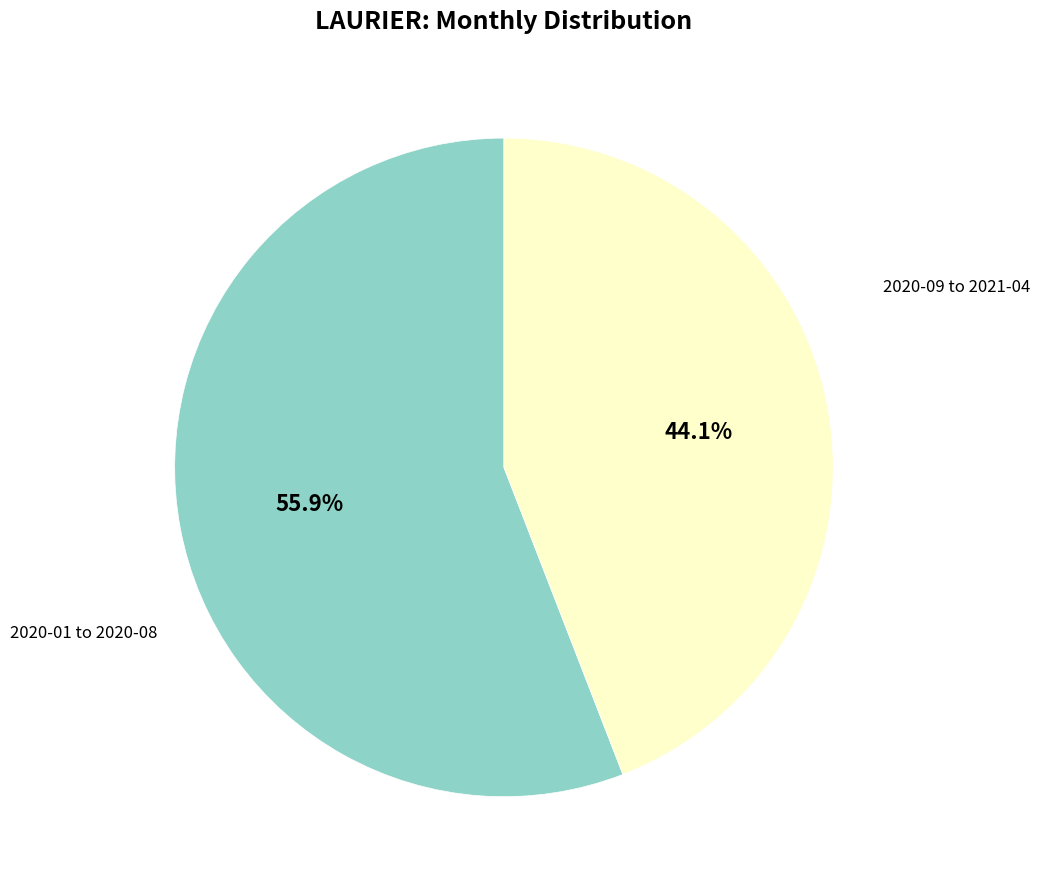

Is there a majority slice in this chart?

Yes